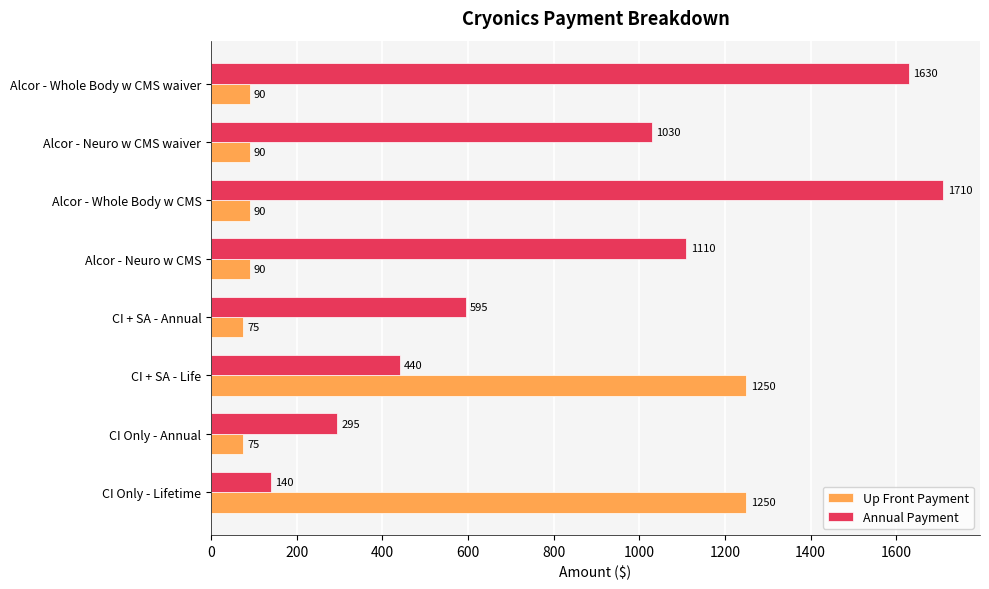

What is the average value of the Up Front Payment series?

376